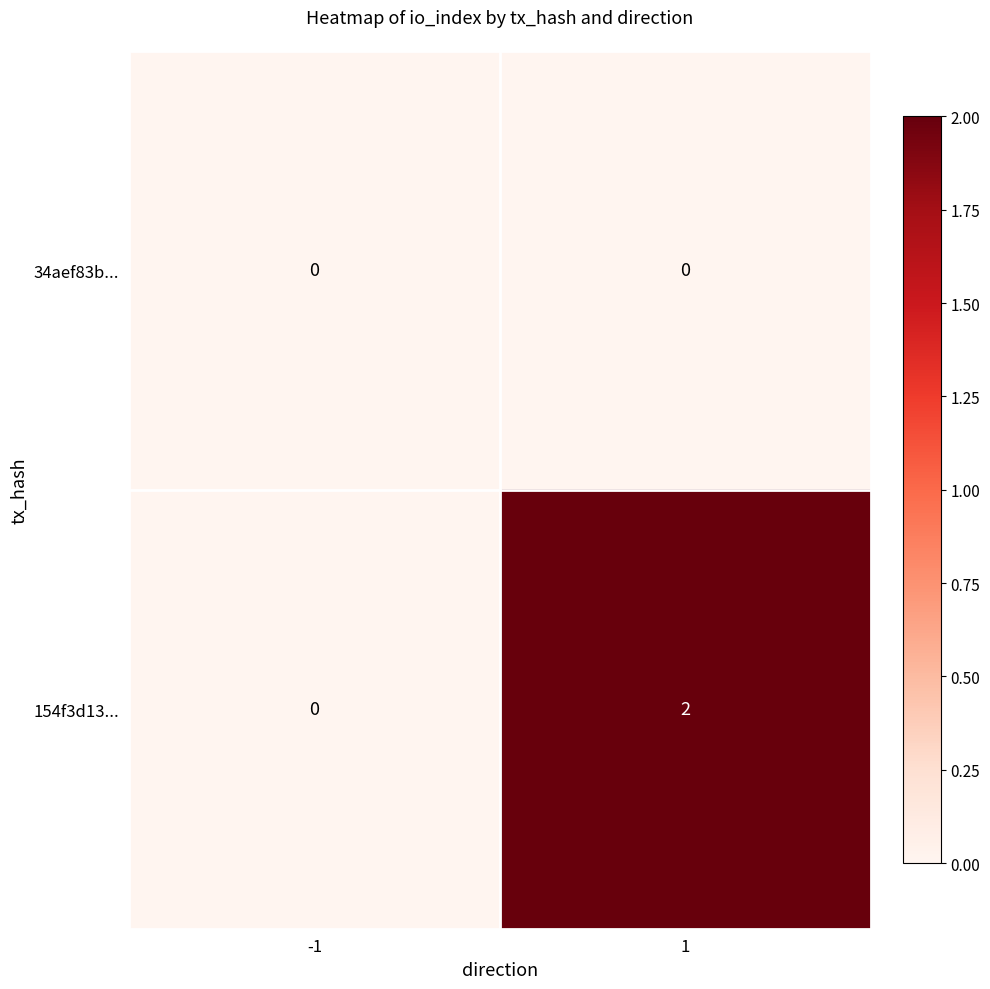

What is the difference between the highest and lowest values at 1?

2